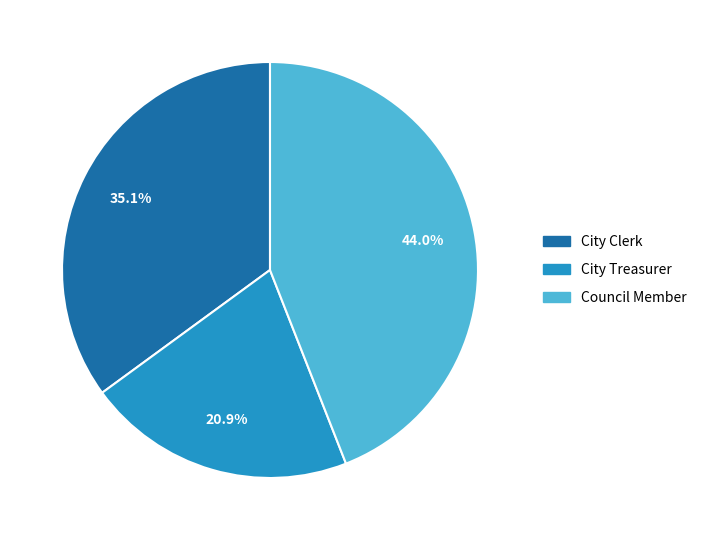

How many slices are in this pie chart?

3